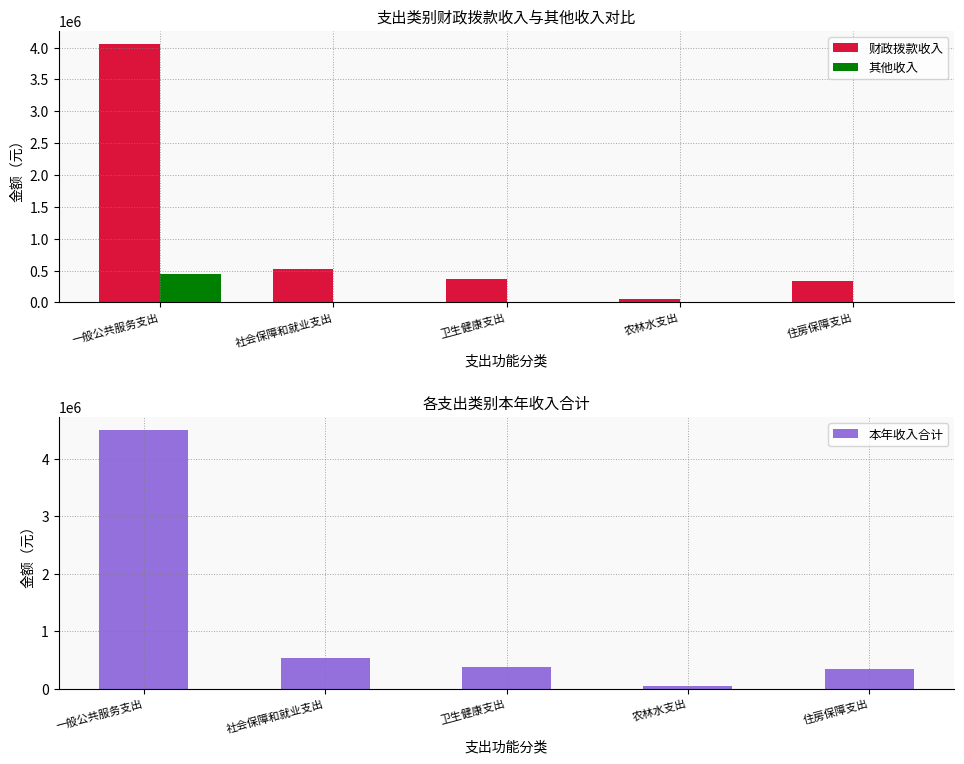

Which series has the largest range (max minus min)?

本年收入合计